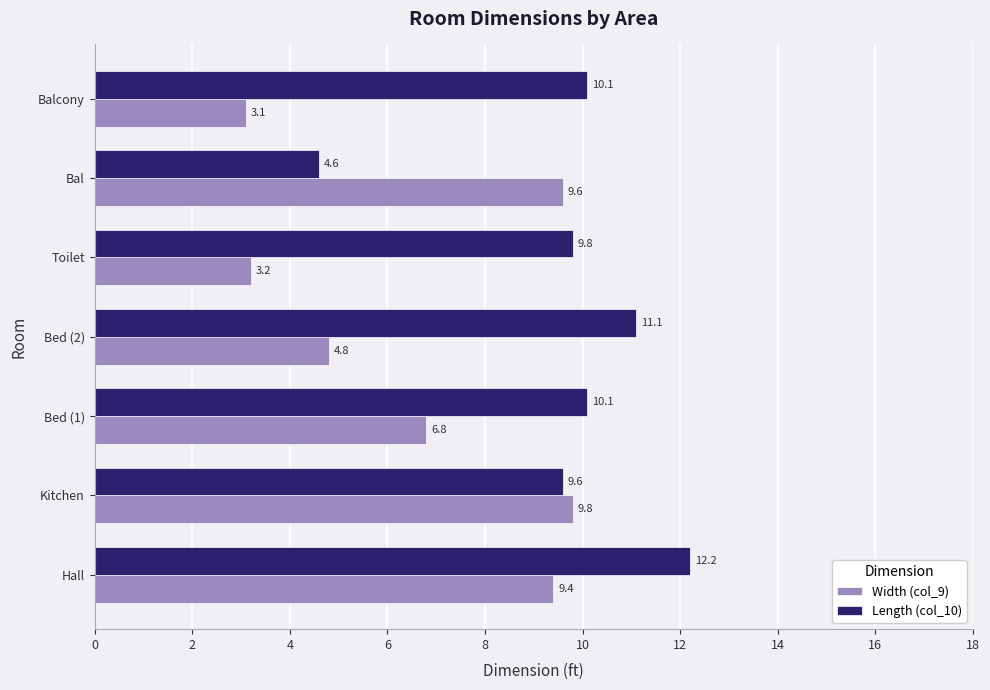

Rank the series by their maximum value, from highest to lowest.

Length (col_10), Width (col_9)